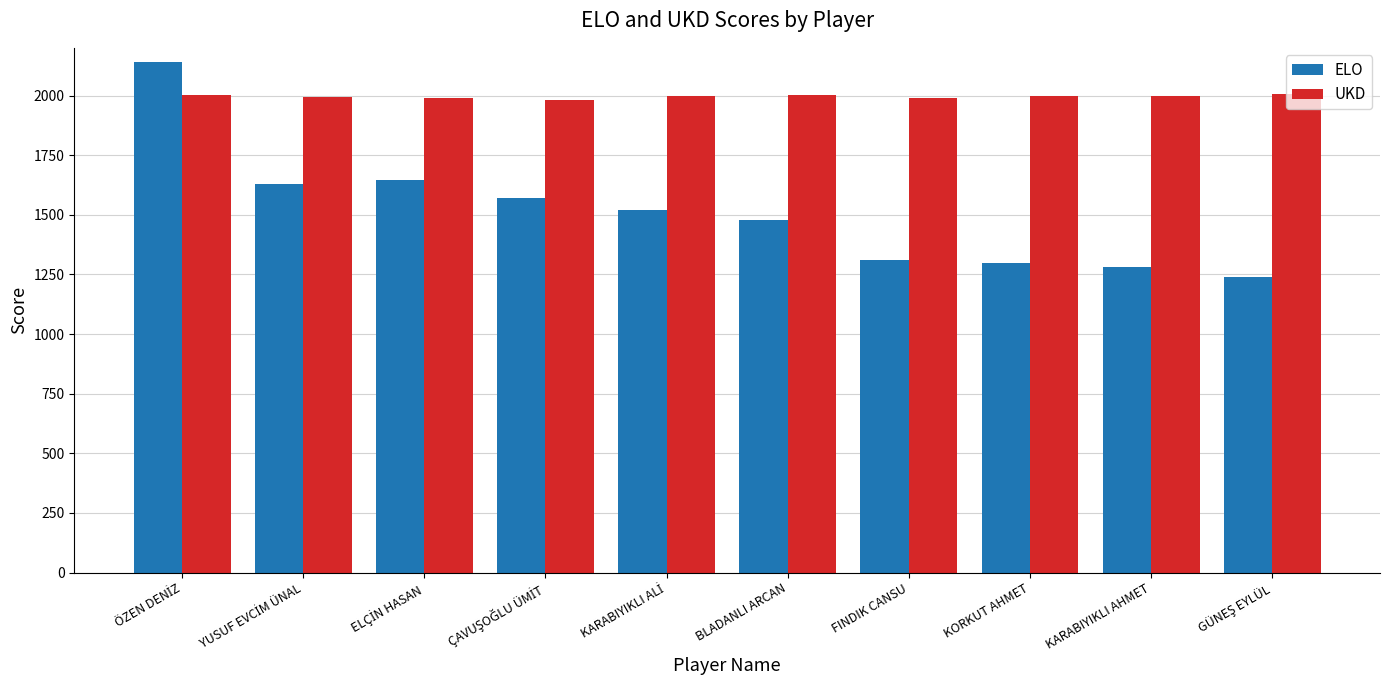

What is the value of the ELO bar at the 3rd from the left?

1647